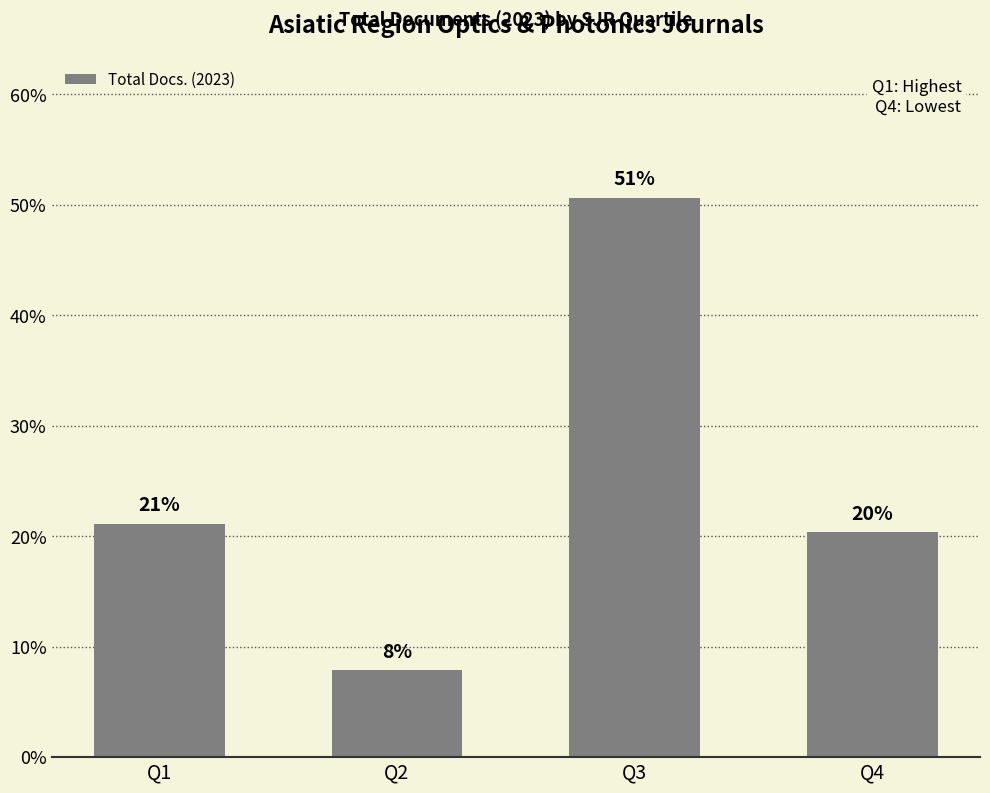

How many bars are there in total?

4